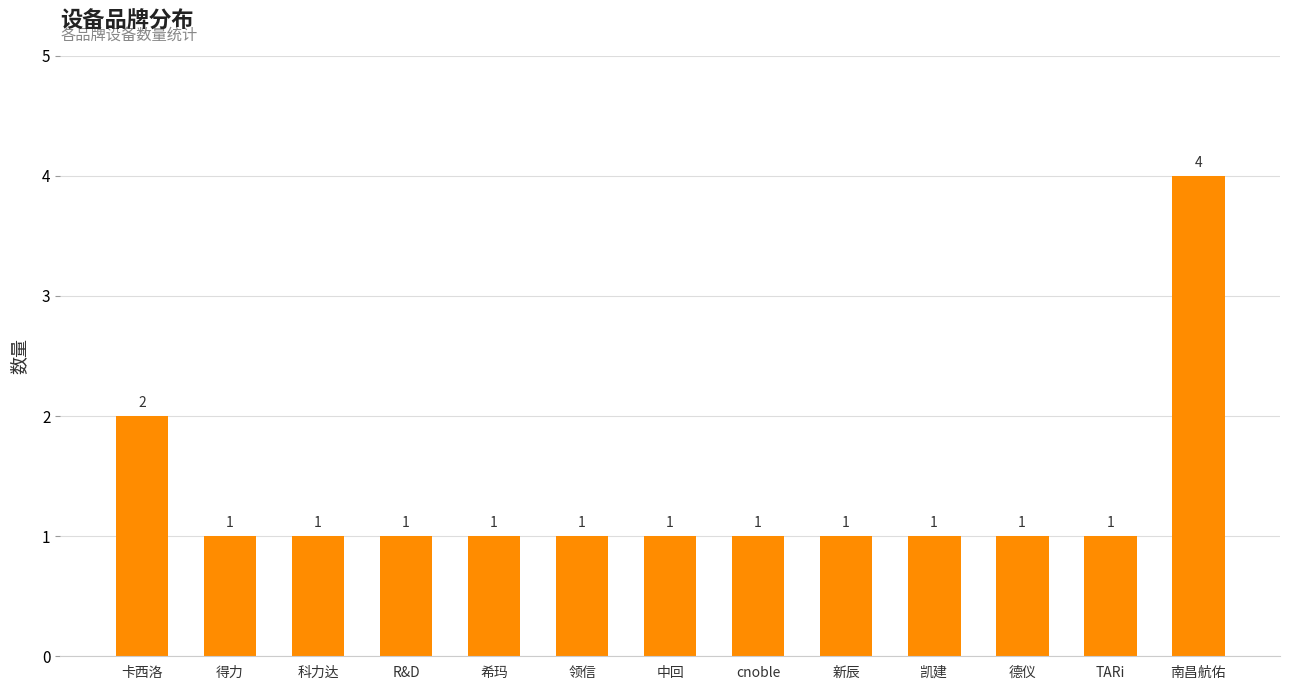

Between 南昌航佑 and 卡西洛, which is larger?

南昌航佑